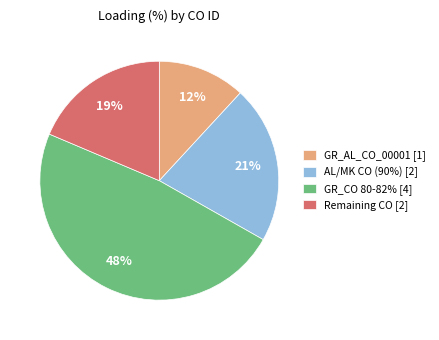

Is there a majority slice in this chart?

No